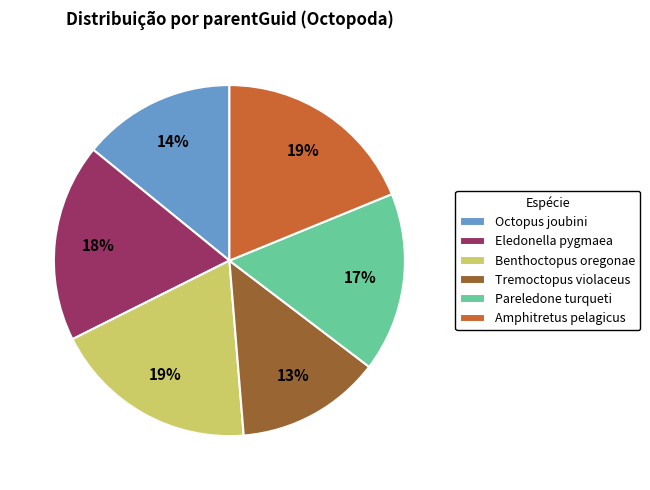

Does any single category account for the majority?

No